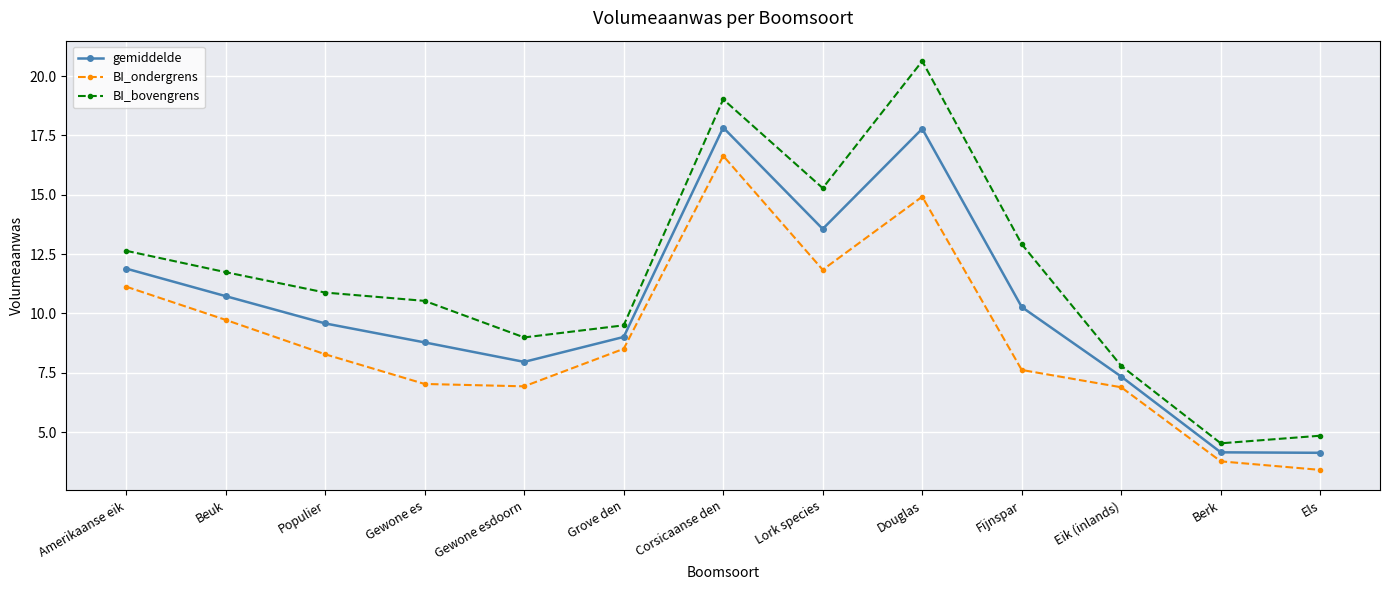

Which series has the largest total across all categories?

BI_bovengrens